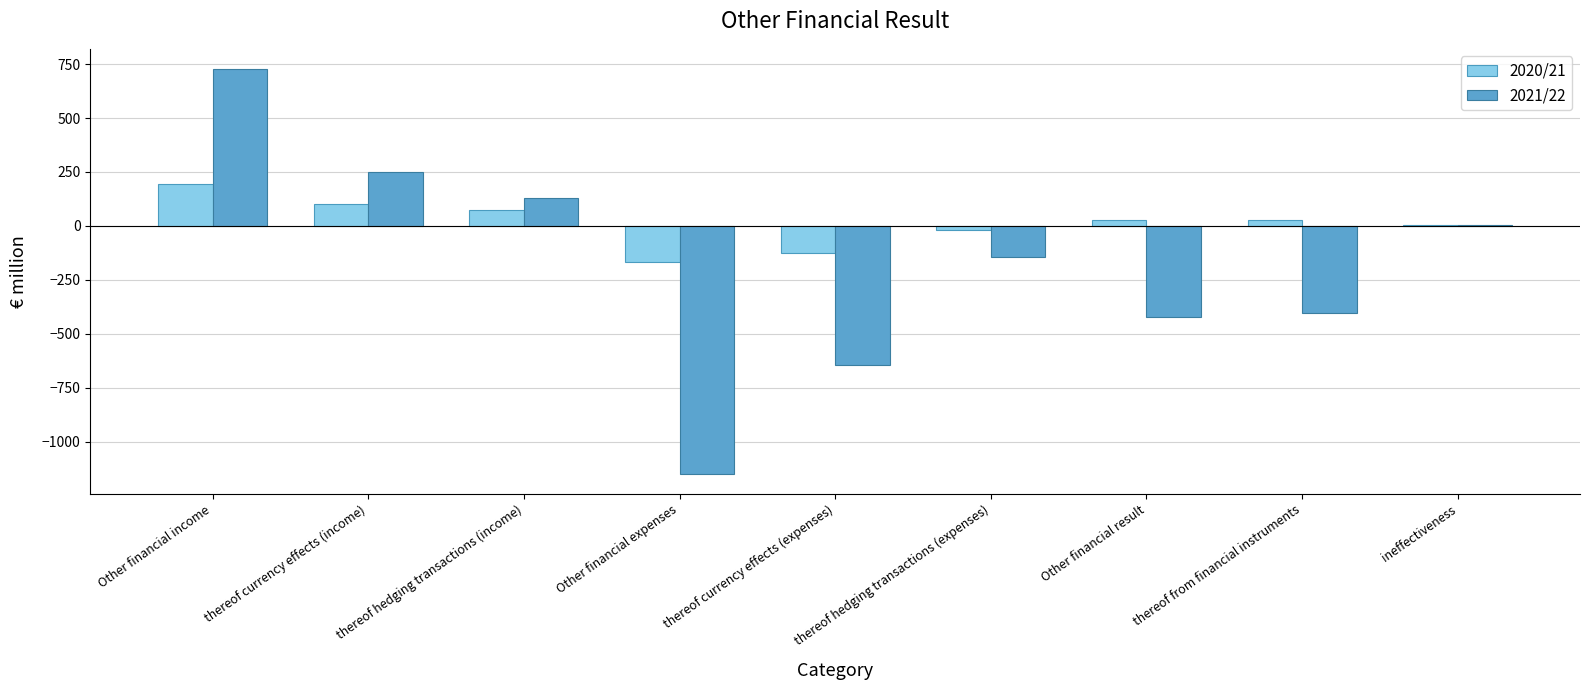

Which series has the largest total across all categories?

2020/21